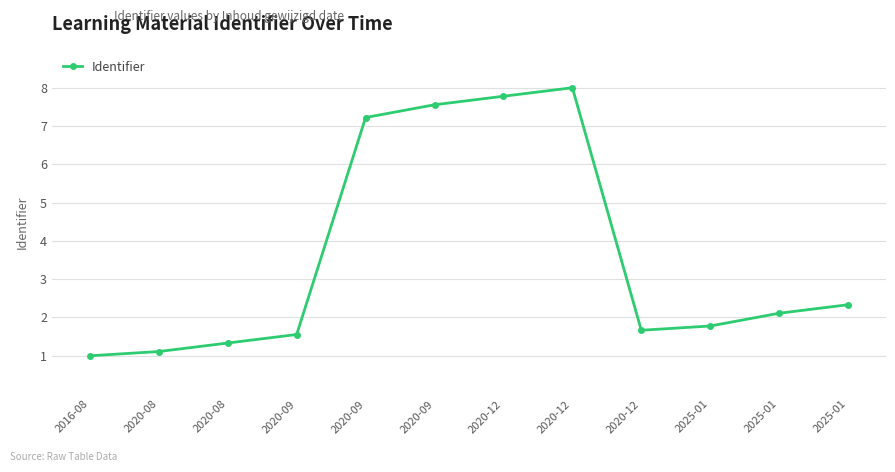

The value at 2020-08 is 1.1. True or false?

True